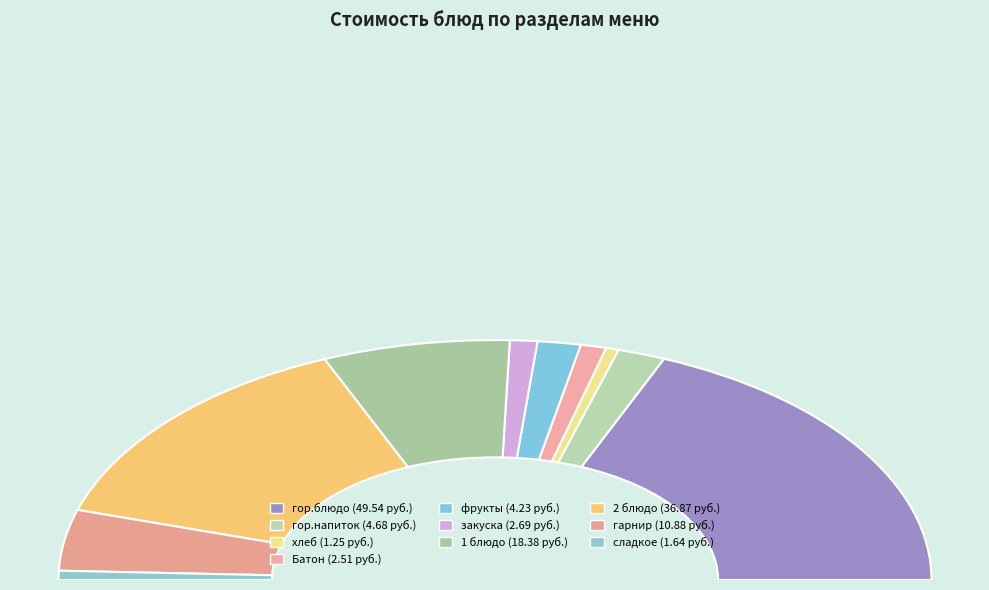

Rank the categories by value from highest to lowest.

гор.блюдо, 2 блюдо, 1 блюдо, гарнир, гор.напиток, фрукты, закуска, Батон, сладкое, хлеб